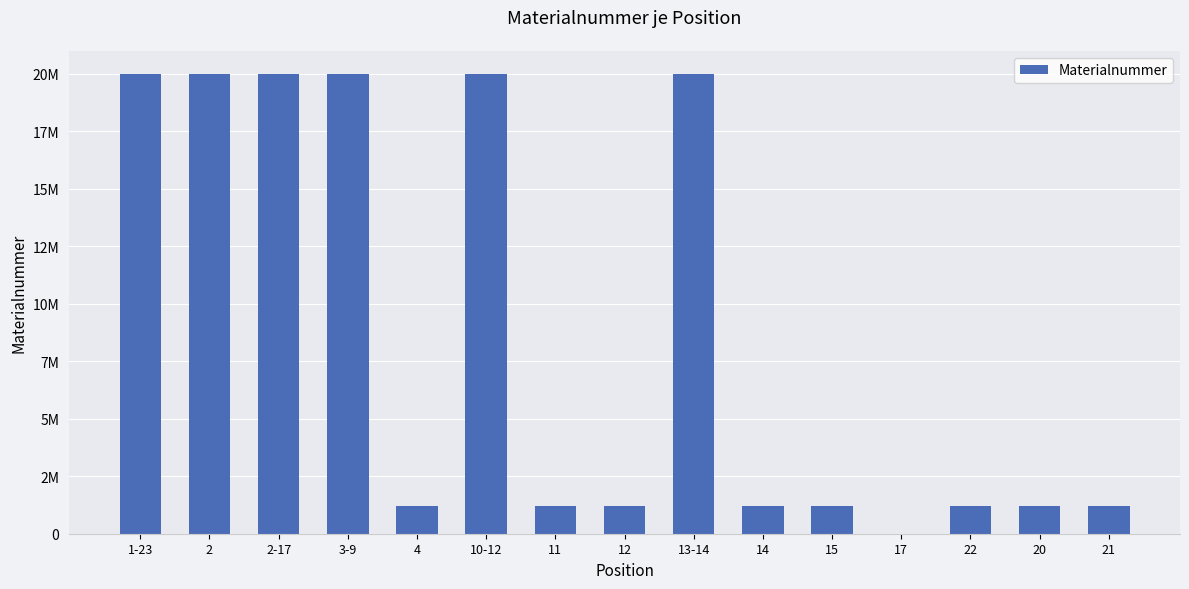

What value does the data have at 4?

1222667